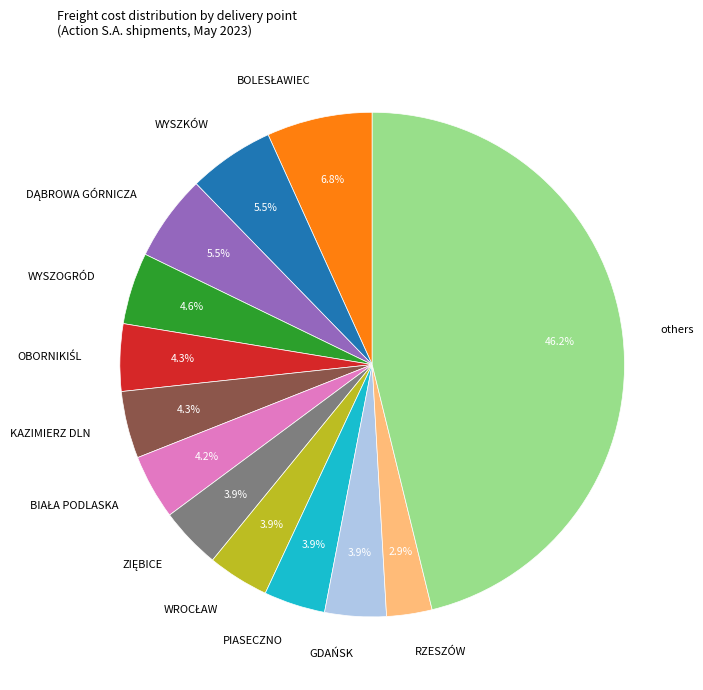

Which slice is the smallest?

RZESZÓW